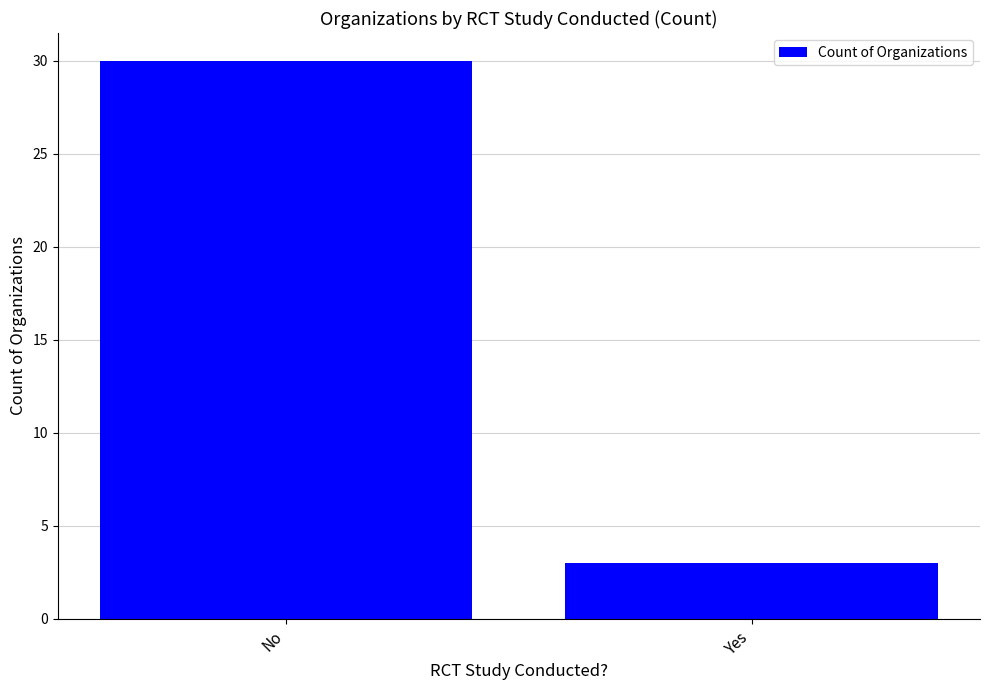

Reading right to left, what are all the values shown in this chart?

3	30